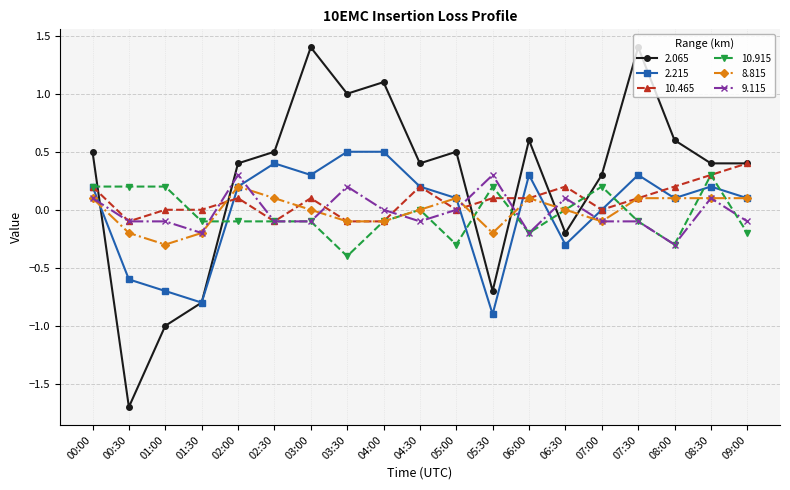

What are all the series names shown in the legend?

2.065, 2.215, 10.465, 10.915, 8.815, 9.115